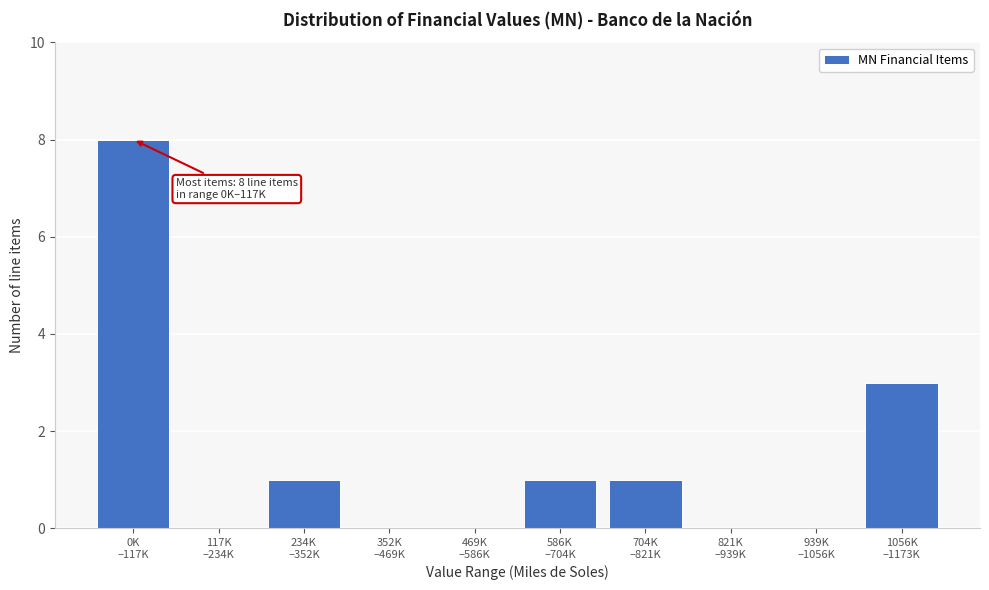

What is the greatest value displayed?

8